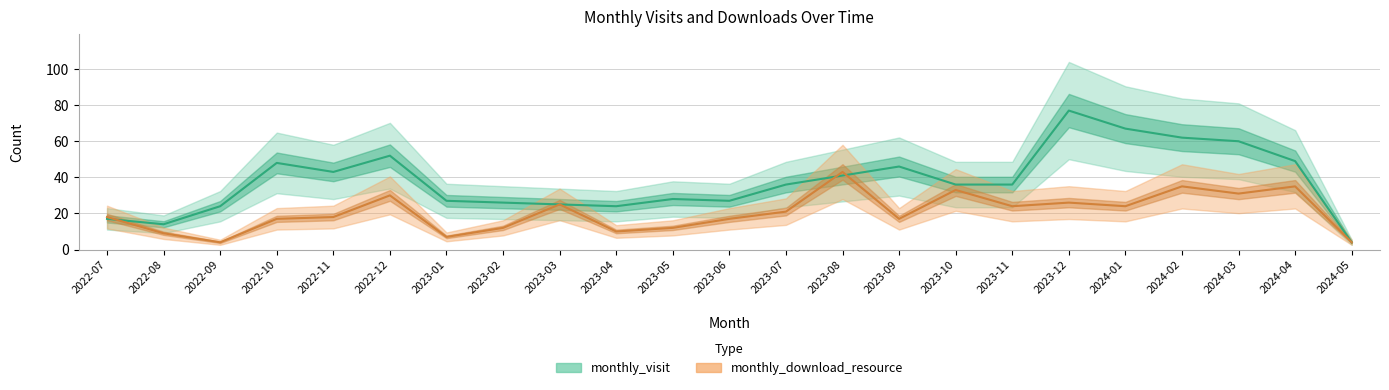

Rank the categories by monthly_visit value from lowest to highest.

2024-05, 2022-08, 2022-07, 2022-09, 2023-04, 2023-03, 2023-02, 2023-01, 2023-06, 2023-05, 2023-07, 2023-10, 2023-11, 2023-08, 2022-11, 2023-09, 2022-10, 2024-04, 2022-12, 2024-03, 2024-02, 2024-01, 2023-12